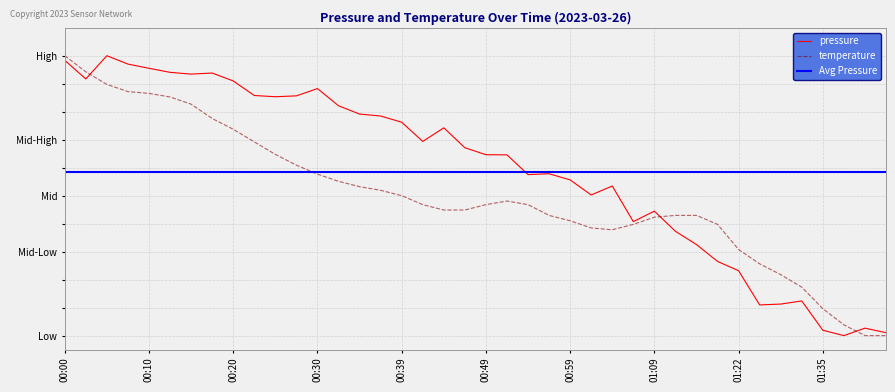

In pressure, how many points are lower than both neighbors (excluding endpoints)?

9